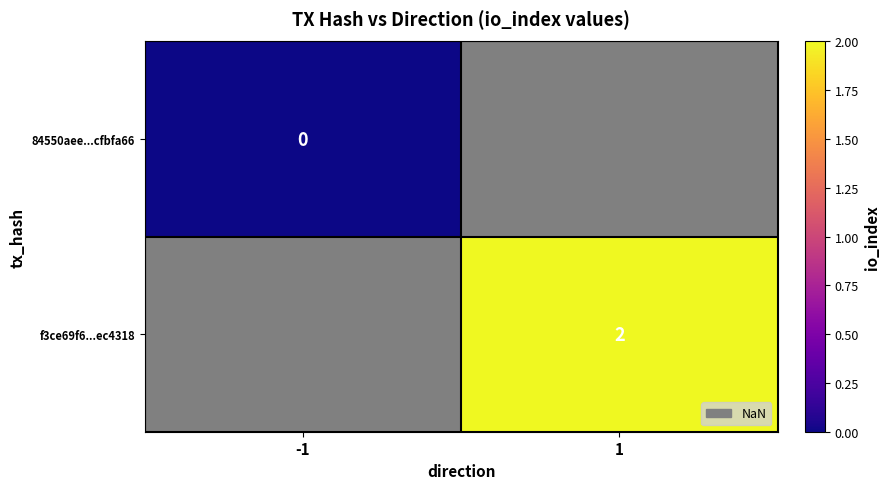

The f3ce69f6...ec4318 series shows 3 at 1. True or false?

False